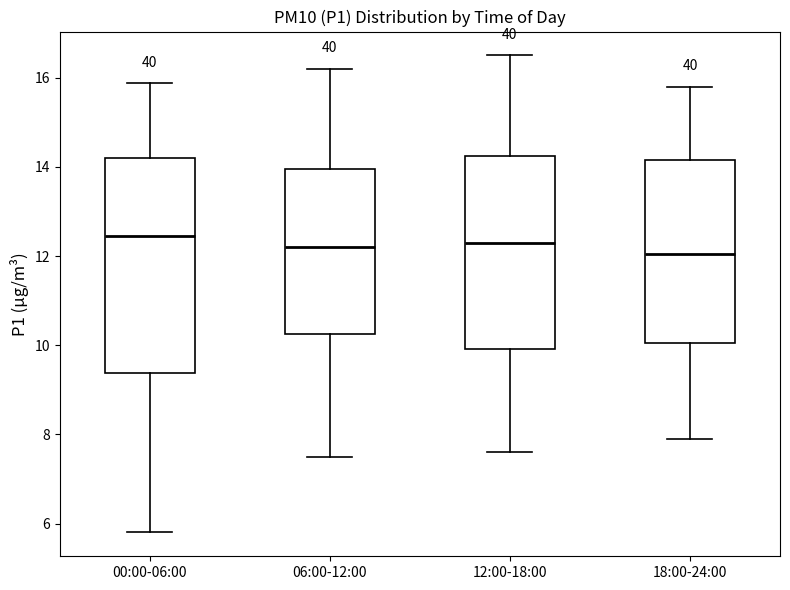

Reading left to right, transcribe this box plot: for each box, give where its median line is, the range the box spans, and where its two whiskers end, as read against the y-axis. The values are not printed on the chart, so give them approximately, as read against the axis.

00:00-06:00: median 12.4, box 9.4 to 14.2, whiskers 5.8 to 15.8
06:00-12:00: median 12.2, box 10.2 to 14.0, whiskers 7.6 to 16.2
12:00-18:00: median 12.4, box 10.0 to 14.2, whiskers 7.6 to 16.6
18:00-24:00: median 12.0, box 10.0 to 14.2, whiskers 8.0 to 15.8